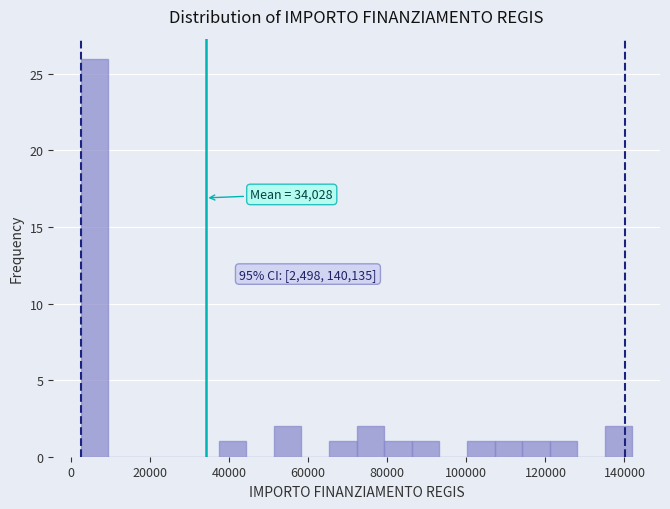

Read against the x-axis, roughly where is the centre of the tallest bar?

6000